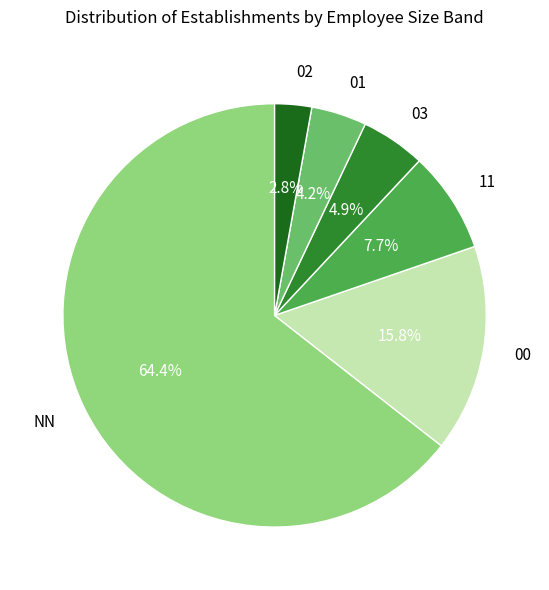

Count the number of slices in the pie.

6